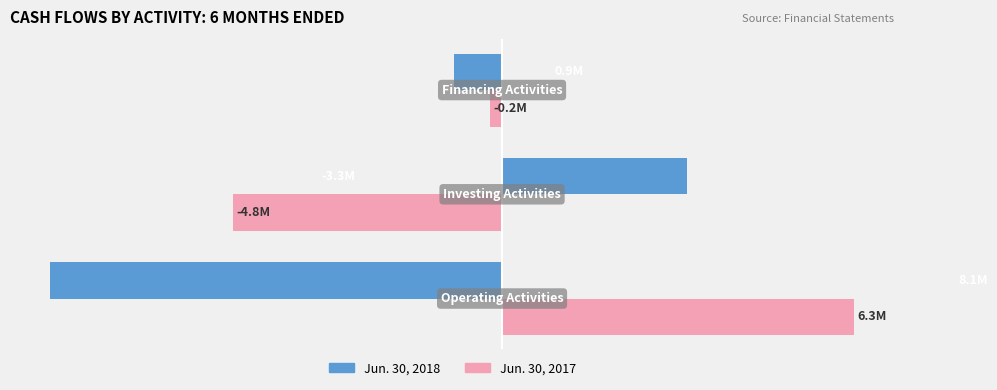

What are all the series names shown in the legend?

Jun. 30, 2018, Jun. 30, 2017